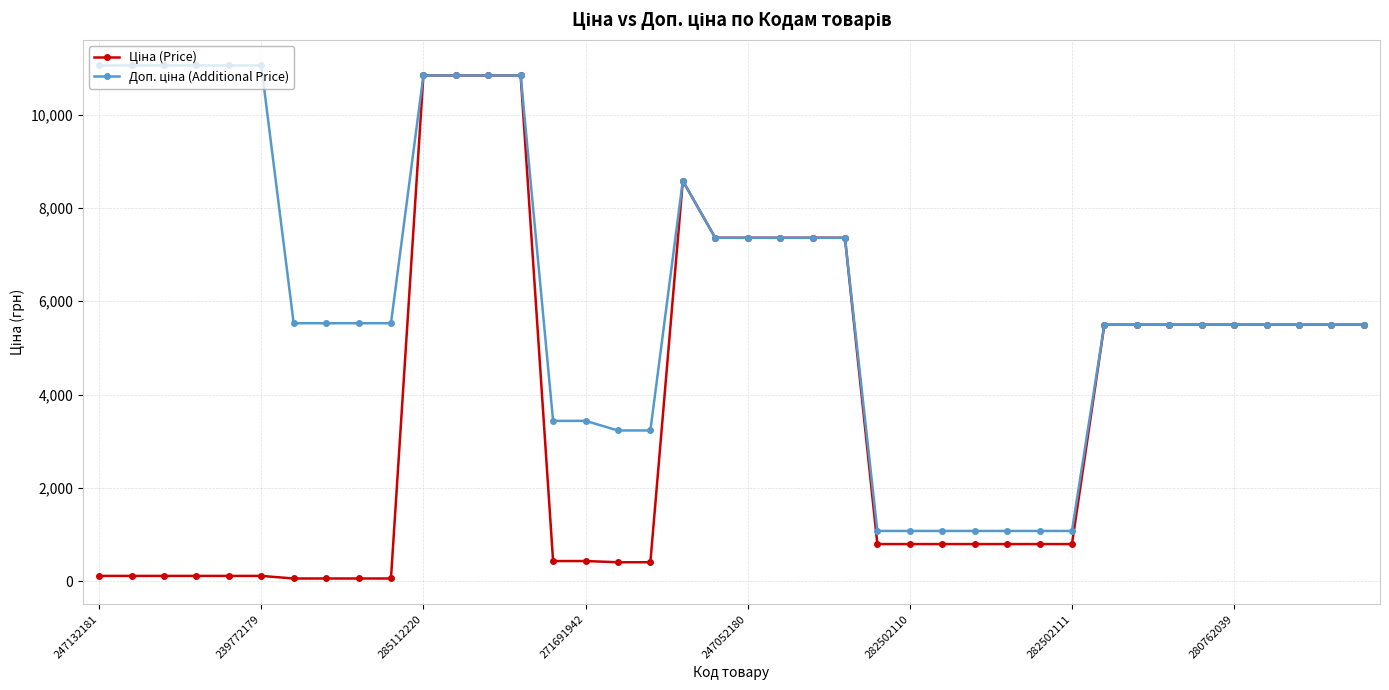

At how many categories does at least one series exceed 8831?

10